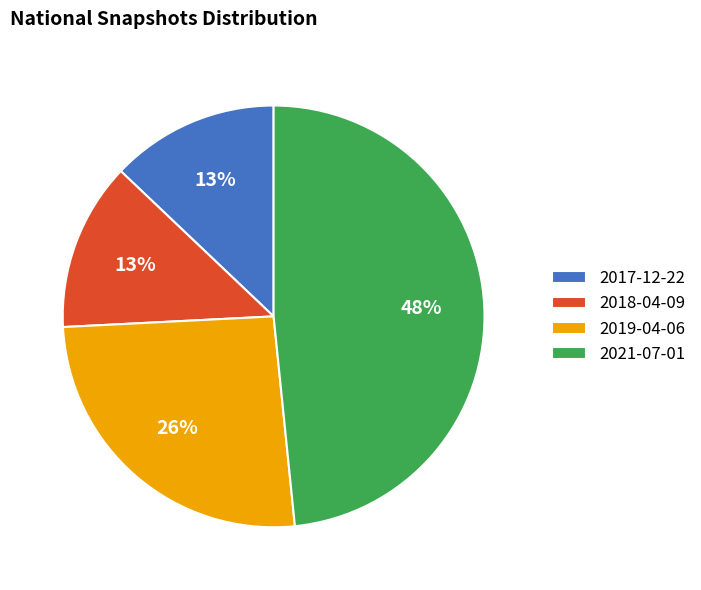

To the nearest percent, what is the average slice percentage?

25%